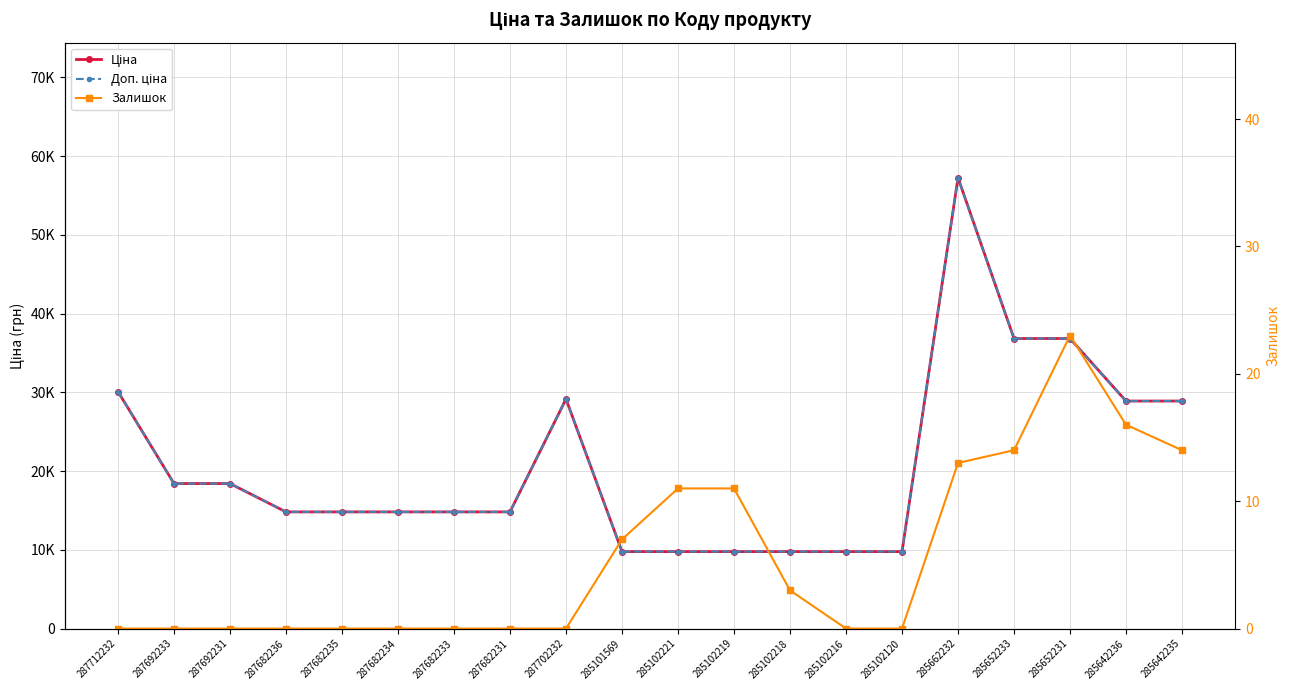

Reading left to right, extract all data points from this chart.

Ціна: 287712232=30102.8	287692233=18420.9	287692231=18420.9	287682236=14817.6	287682235=14817.6	287682234=14817.6	287682233=14817.6	287682231=14817.6	287702232=29152.3	285101569=9775.5	285102221=9775.5	285102219=9775.5	285102218=9775.5	285102216=9775.5	285102120=9775.5	285662232=57258.0	285652233=36841.8	285652231=36841.8	285642236=28901.7	285642235=28901.7
Доп. ціна: 287712232=30102.8	287692233=18420.9	287692231=18420.9	287682236=14817.6	287682235=14817.6	287682234=14817.6	287682233=14817.6	287682231=14817.6	287702232=29152.3	285101569=9775.5	285102221=9775.5	285102219=9775.5	285102218=9775.5	285102216=9775.5	285102120=9775.5	285662232=57258.0	285652233=36841.8	285652231=36841.8	285642236=28901.7	285642235=28901.7
Залишок: 287712232=0.0	287692233=0.0	287692231=0.0	287682236=0.0	287682235=0.0	287682234=0.0	287682233=0.0	287682231=0.0	287702232=0.0	285101569=7.0	285102221=11.0	285102219=11.0	285102218=3.0	285102216=0.0	285102120=0.0	285662232=13.0	285652233=14.0	285652231=23.0	285642236=16.0	285642235=14.0